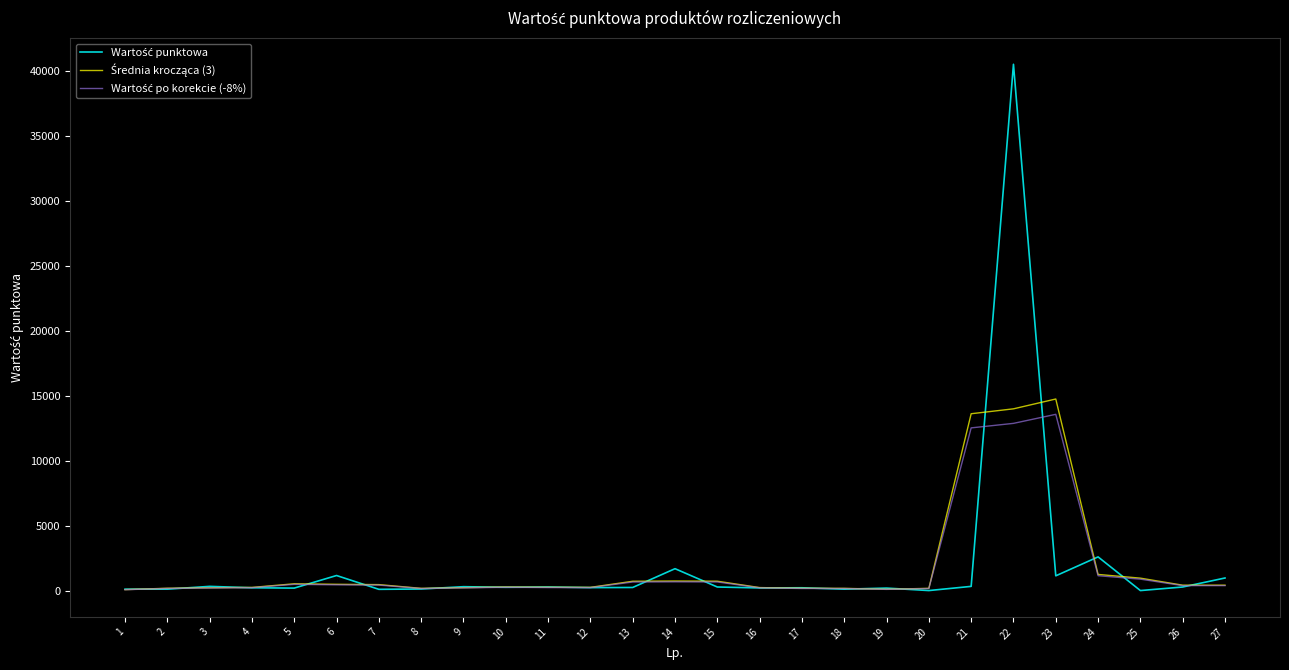

Does the chart have visible grid lines?

No